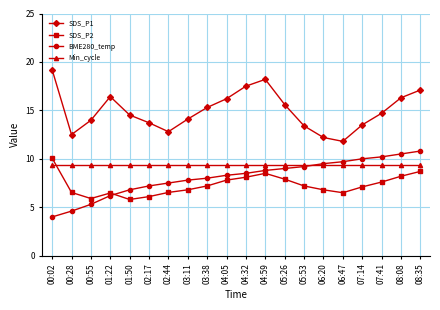

What is the spread (max minus min) of values at 02:17?

7.6